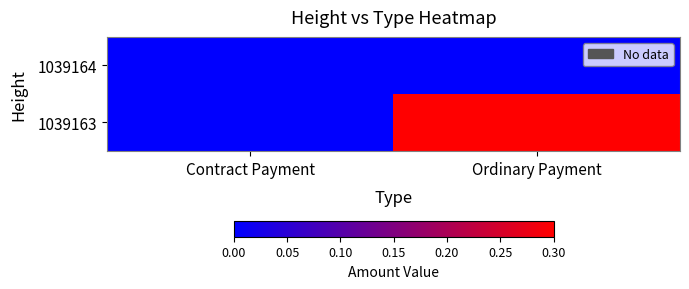

Rank the series by their maximum value, from lowest to highest.

1039164, 1039163